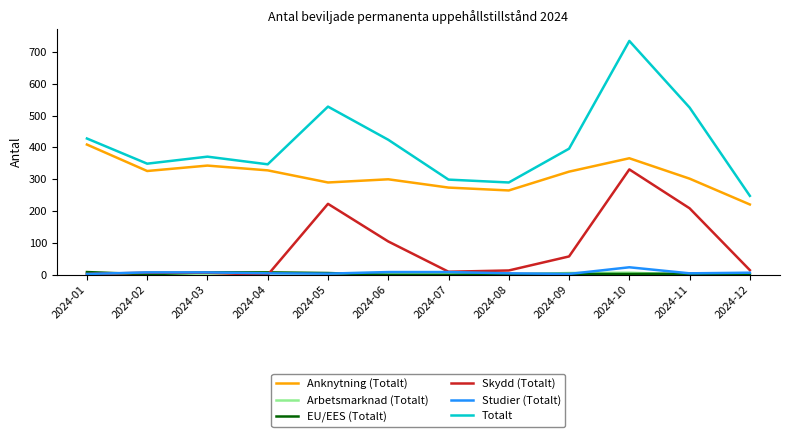

Count the number of data series in this chart.

6